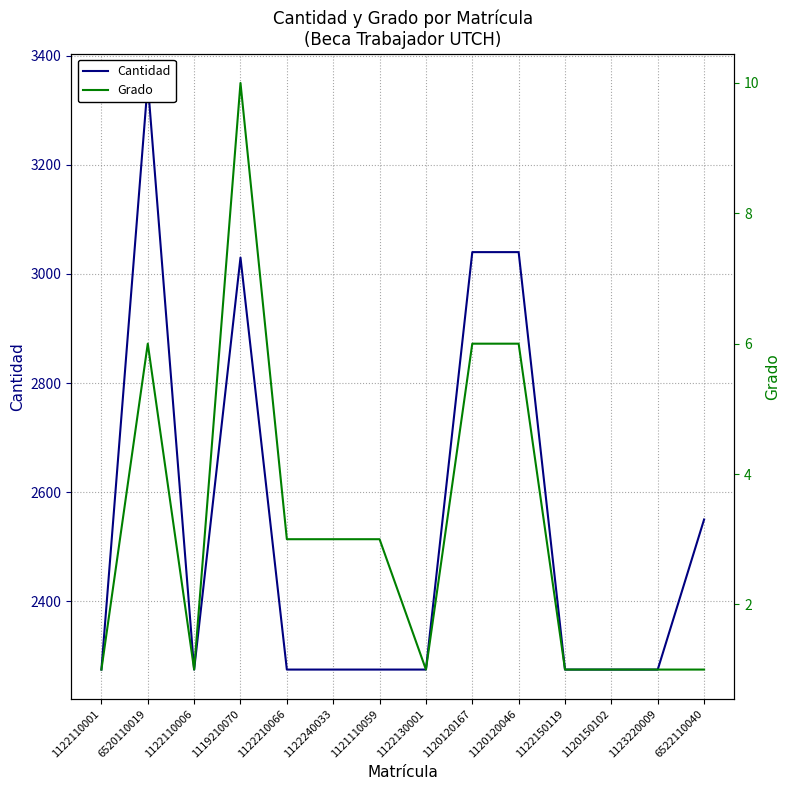

What is the spread (max minus min) of values at 1119210070?

3020